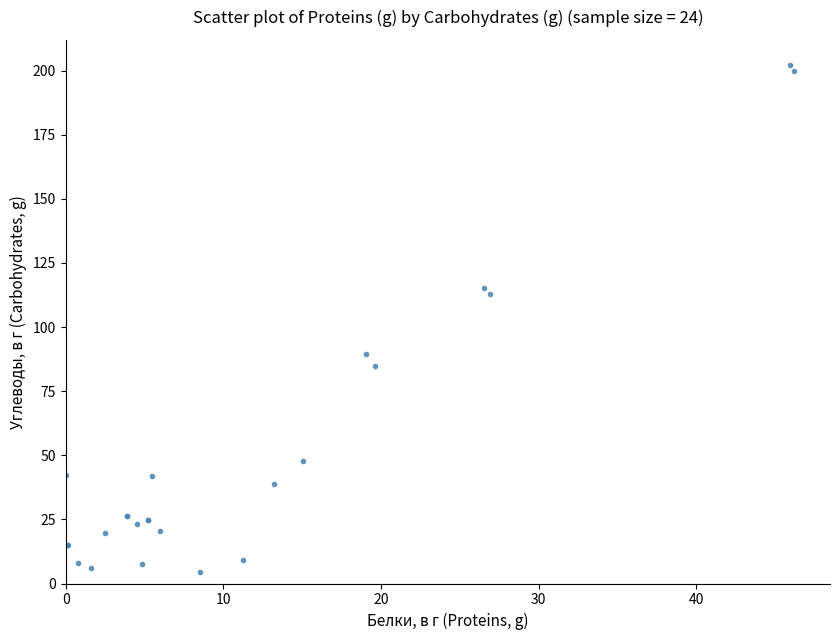

What Y value in the scatter plot is closest to 103?

112.7